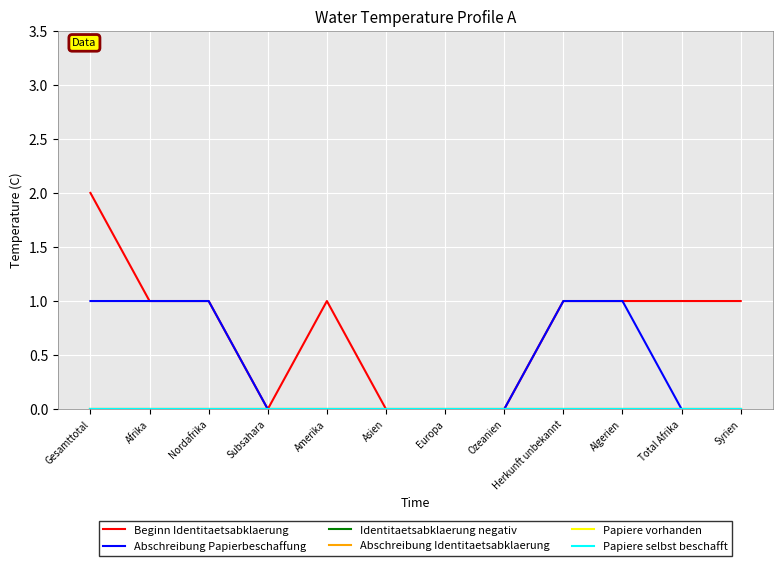

Which series changed the most between Afrika and Ozeanien?

Beginn Identitaetsabklaerung